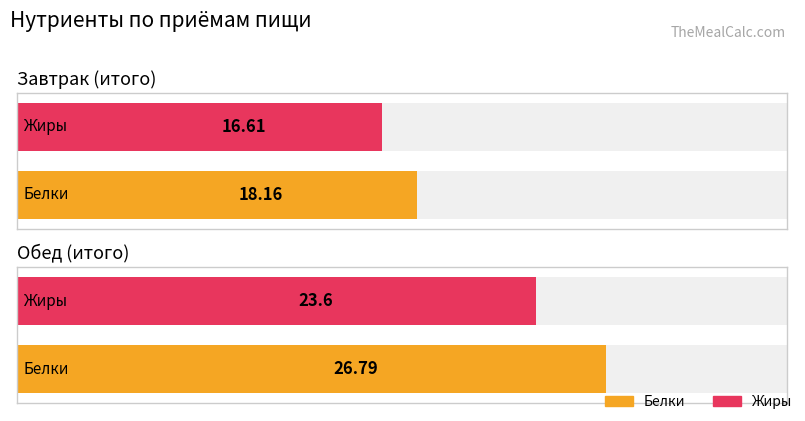

What is the value of the Жиры bar at the 2nd from the left?

23.6